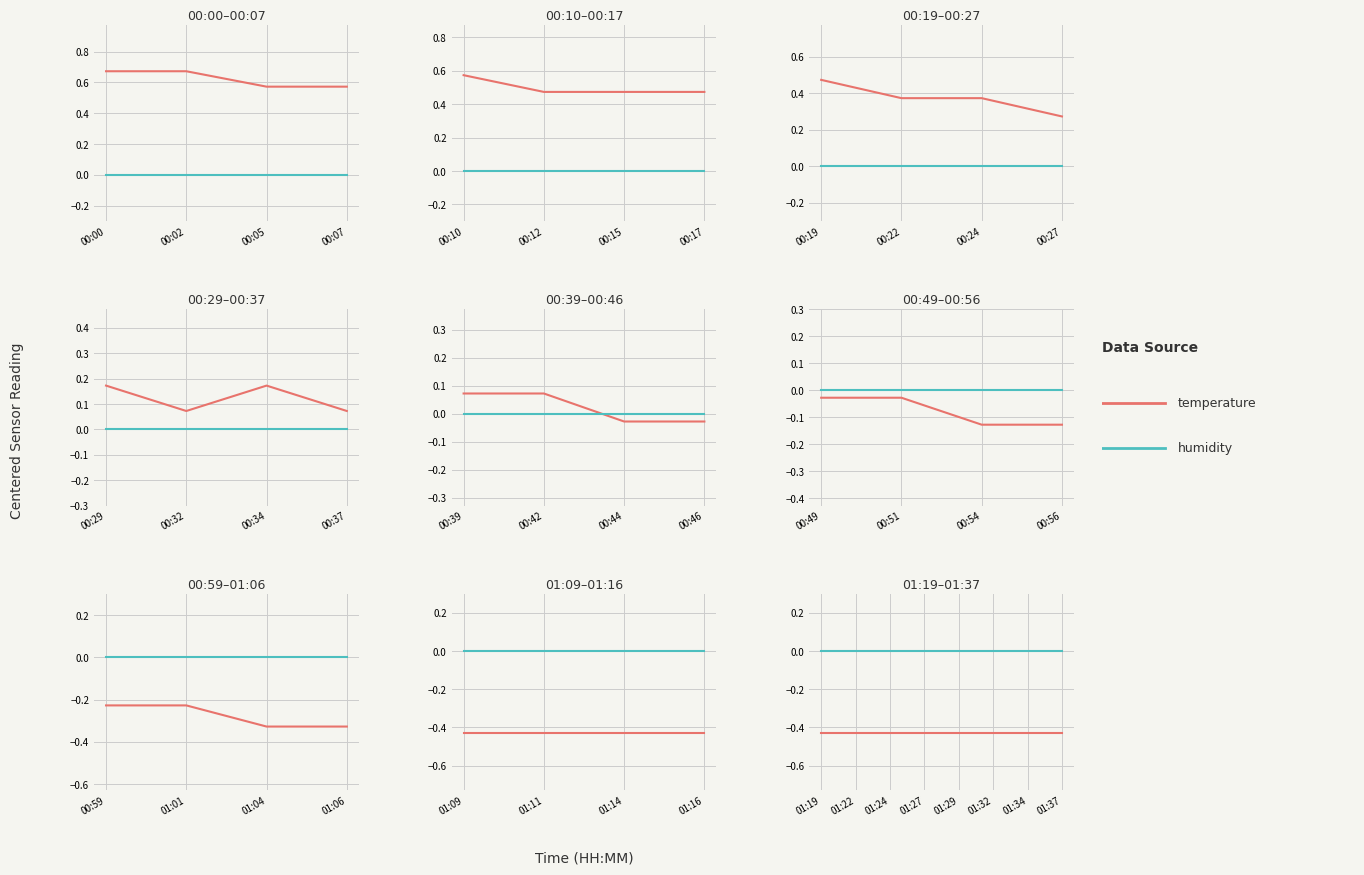

List the series in order of their overall mean, lowest first.

temperature, humidity